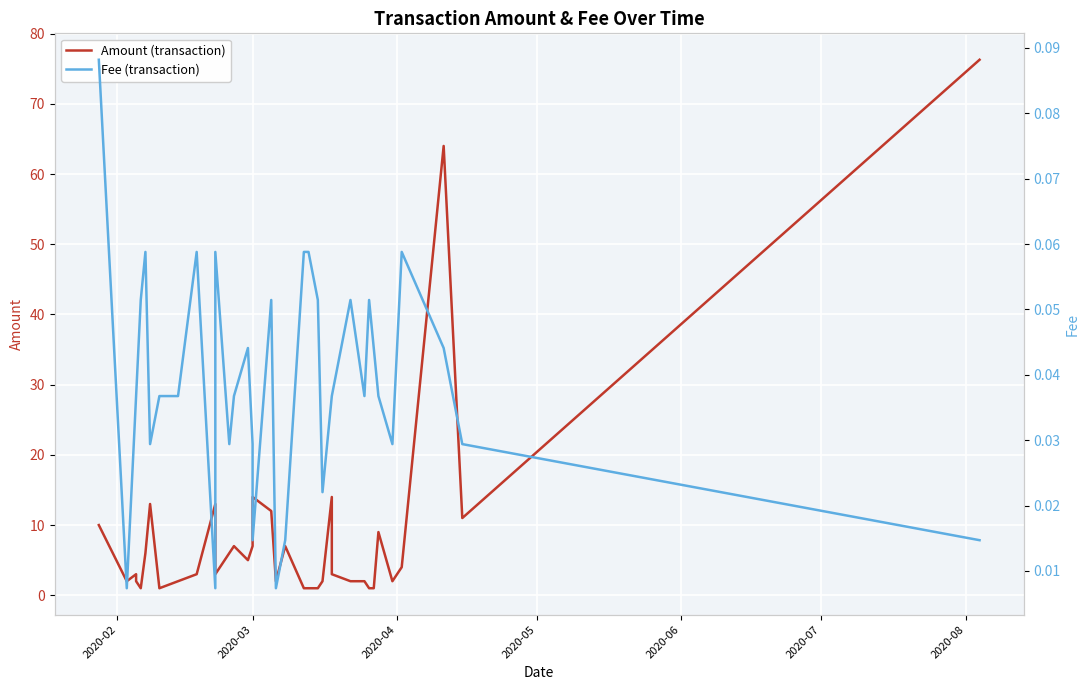

Which label corresponds to the smallest value in the chart?

2020-03